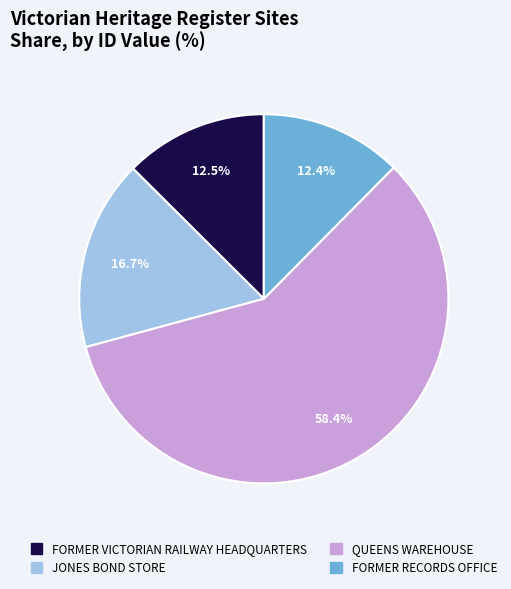

Does QUEENS WAREHOUSE represent more than half of the total?

Yes